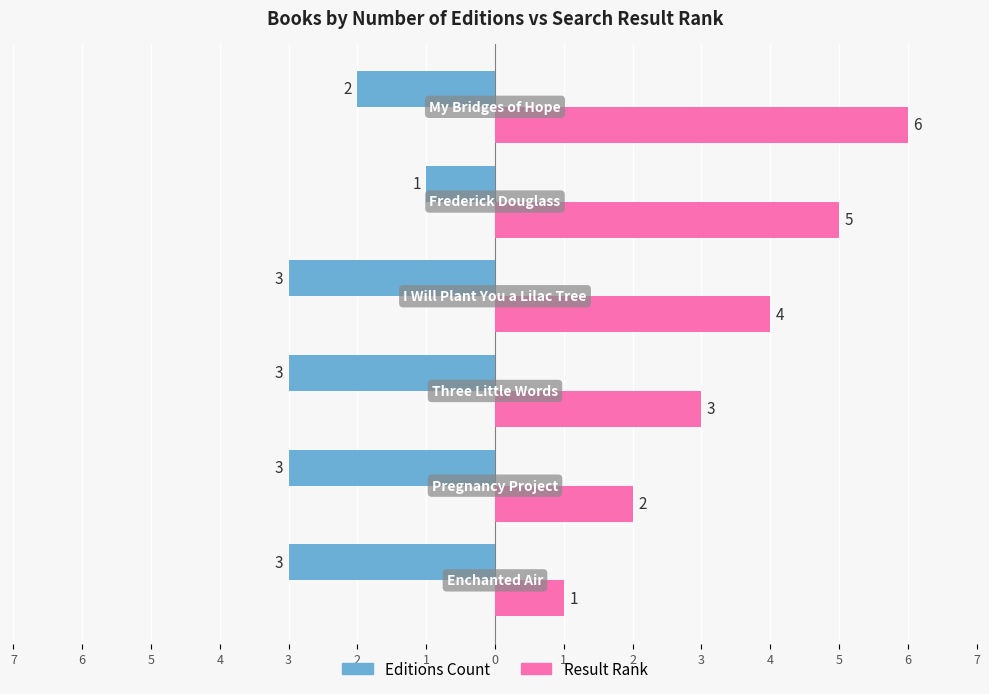

Reading left to right, list all the values displayed in this chart.

Editions Count: 7=-3	6=-3	5=-3	4=-3	3=-1	2=-2
Result Rank: 7=1	6=2	5=3	4=4	3=5	2=6